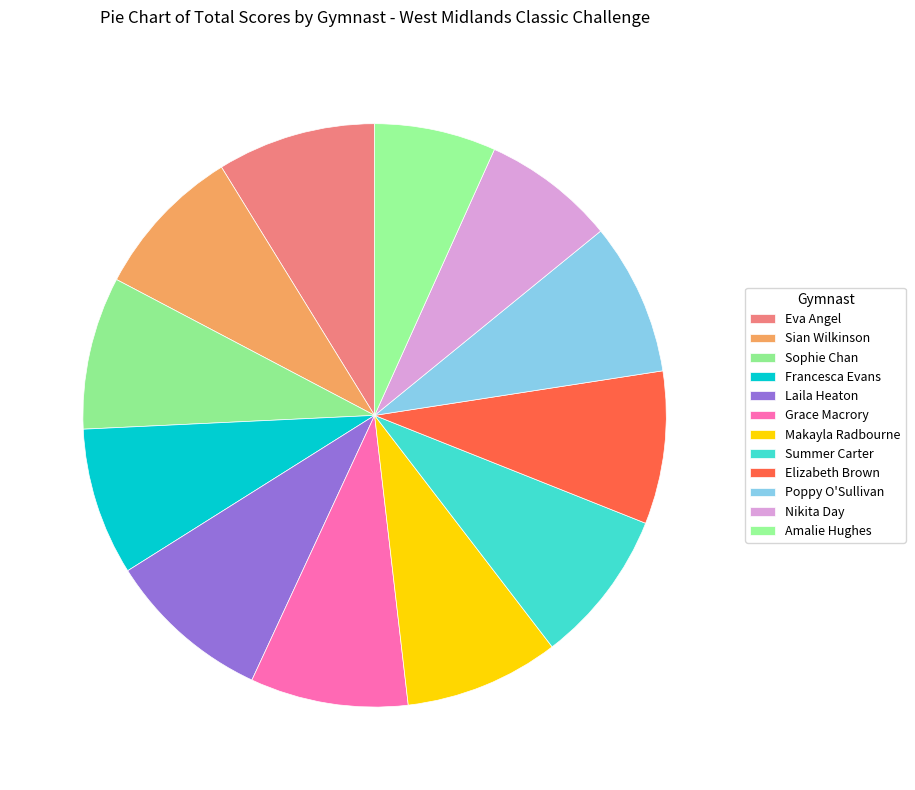

How many segments does this pie chart have?

12